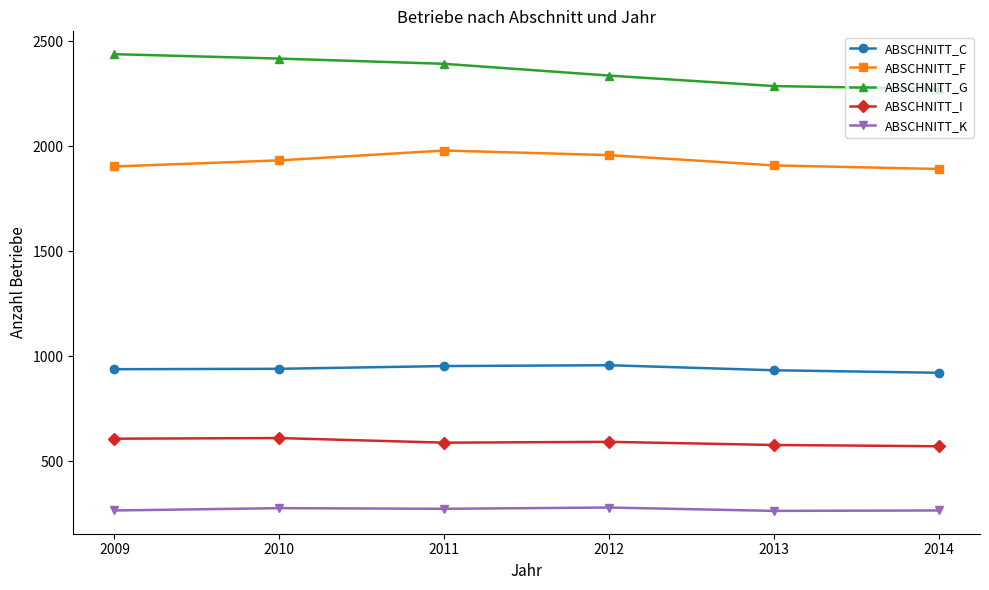

At 2014, list the series in order from largest to smallest.

ABSCHNITT_G, ABSCHNITT_F, ABSCHNITT_C, ABSCHNITT_I, ABSCHNITT_K